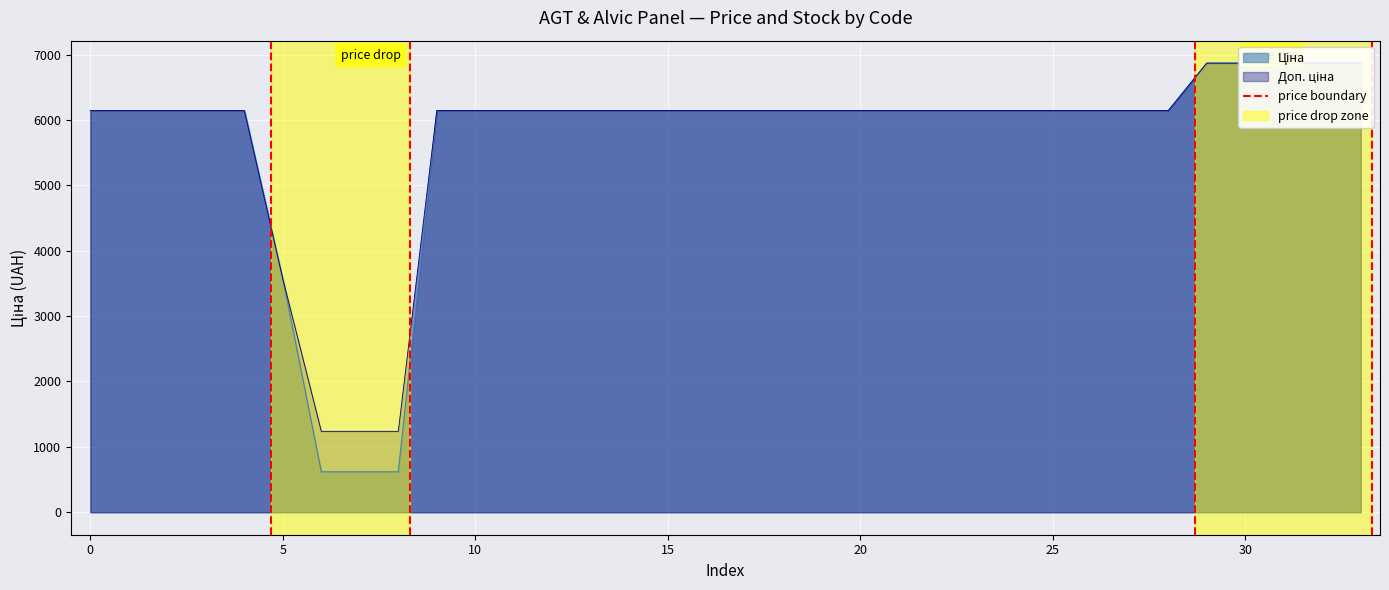

How many data points in Ціна are less than 6143?

4